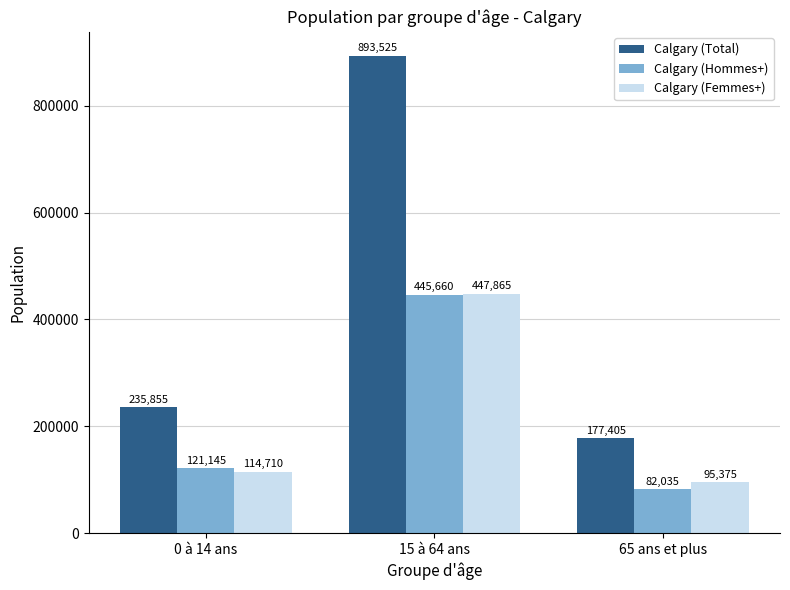

What value does the Calgary (Hommes+) series have at 0 à 14 ans?

121145